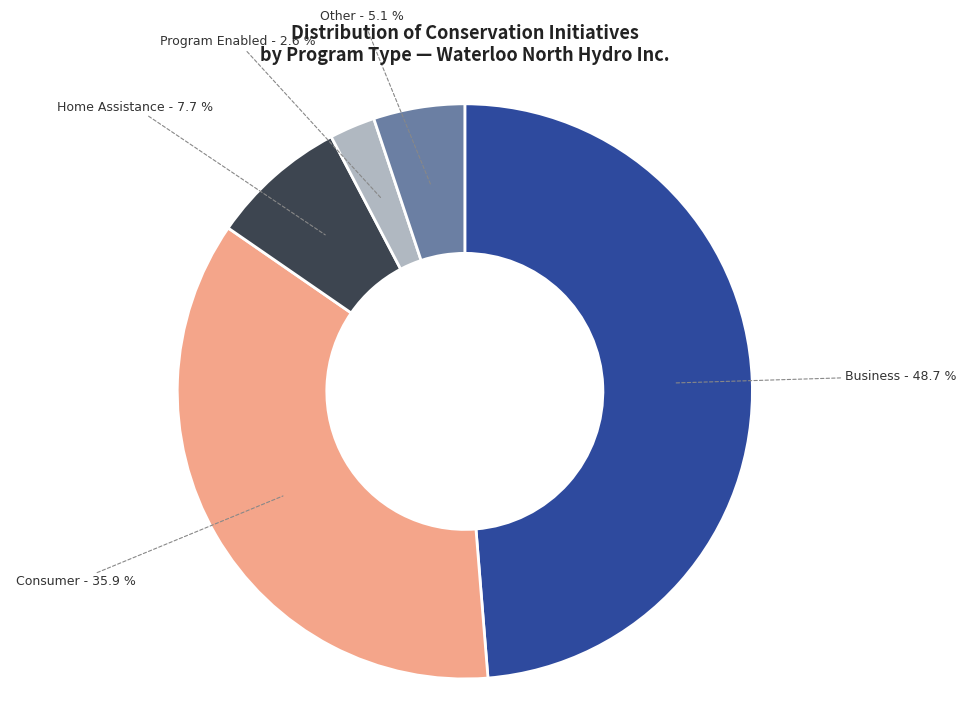

True or false: Consumer accounts for 28% of the total.

False